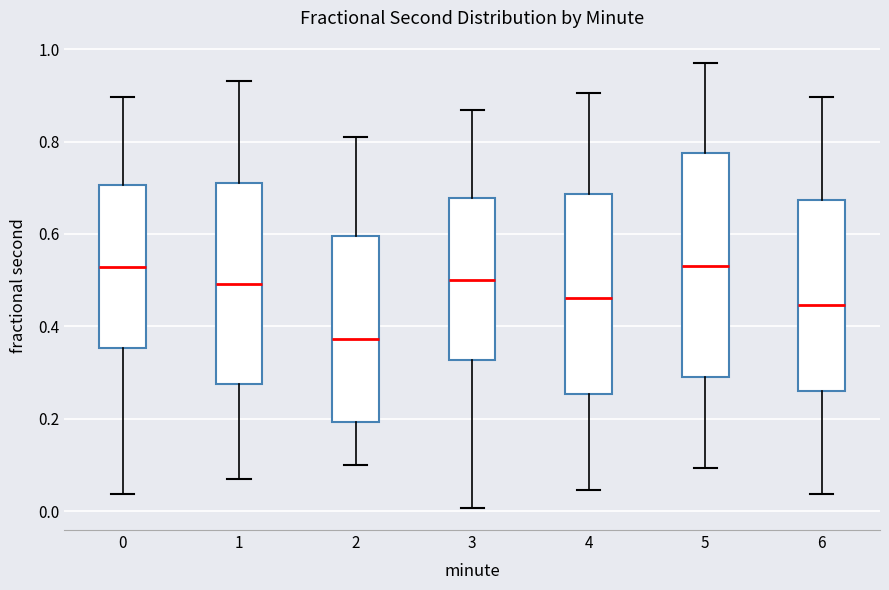

Reading left to right, read every box against the y-axis: the position of its median line, the range the box covers, and the ends of its whiskers. The values are not printed on the chart, so give them approximately, as read against the axis.

0: median 0.52, box 0.36 to 0.70, whiskers 0.04 to 0.90
1: median 0.50, box 0.28 to 0.72, whiskers 0.08 to 0.94
2: median 0.38, box 0.20 to 0.60, whiskers 0.10 to 0.80
3: median 0.50, box 0.32 to 0.68, whiskers 0.00 to 0.86
4: median 0.46, box 0.26 to 0.68, whiskers 0.04 to 0.90
5: median 0.54, box 0.30 to 0.78, whiskers 0.10 to 0.98
6: median 0.44, box 0.26 to 0.68, whiskers 0.04 to 0.90